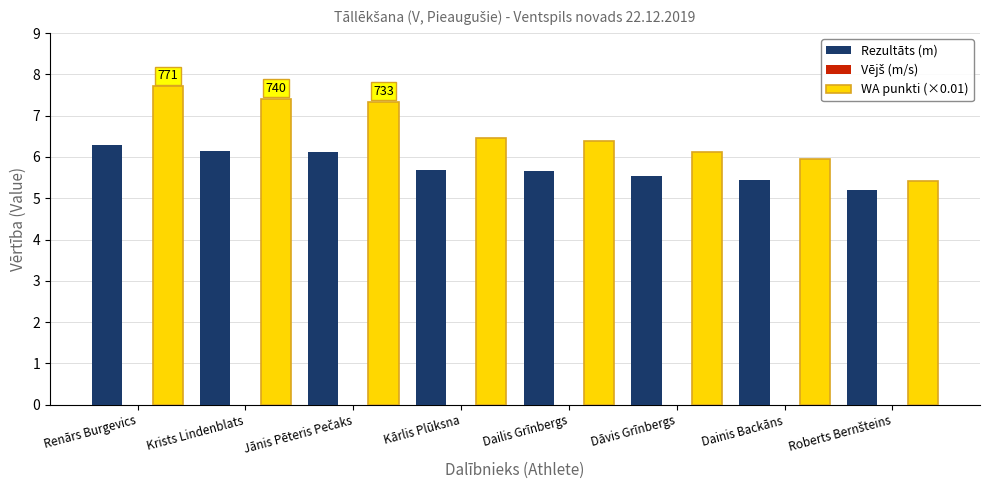

Reading left to right, transcribe all the data shown in this chart.

Rezultāts (m): 6.3	6.1	6.1	5.7	5.7	5.5	5.5	5.2
WA punkti (×0.01): 7.7	7.4	7.3	6.5	6.4	6.1	6.0	5.4